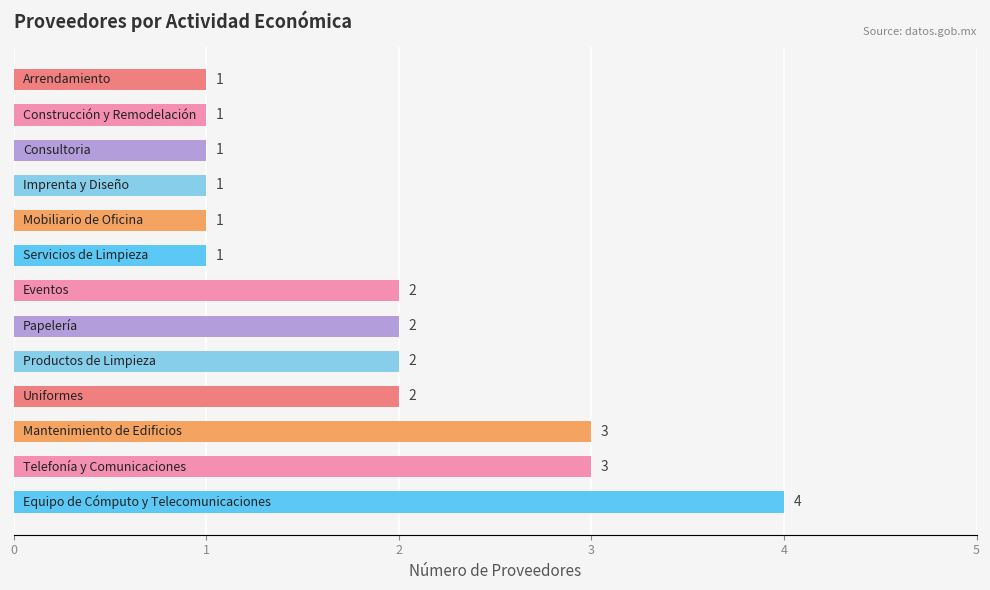

Count the number of data series in this chart.

1